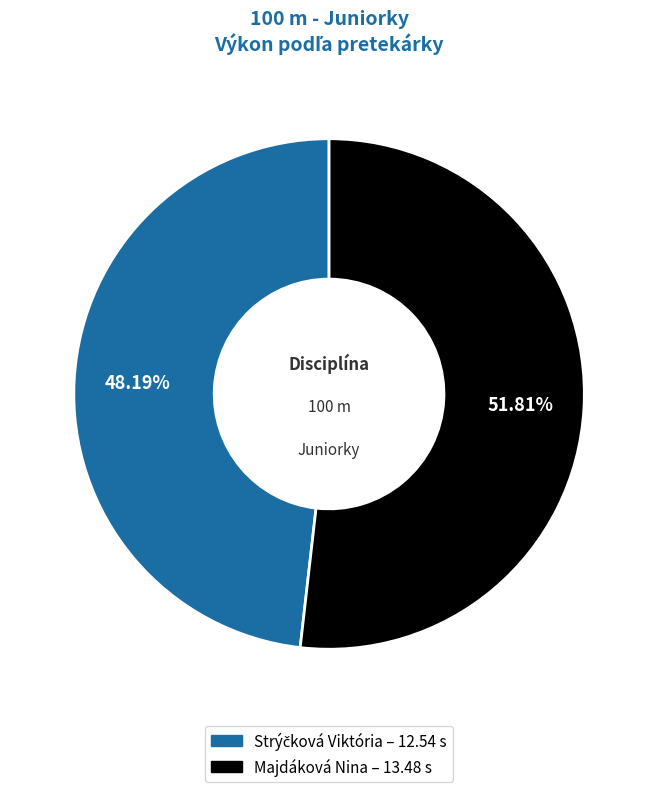

Which slice is the largest?

Majdáková Nina